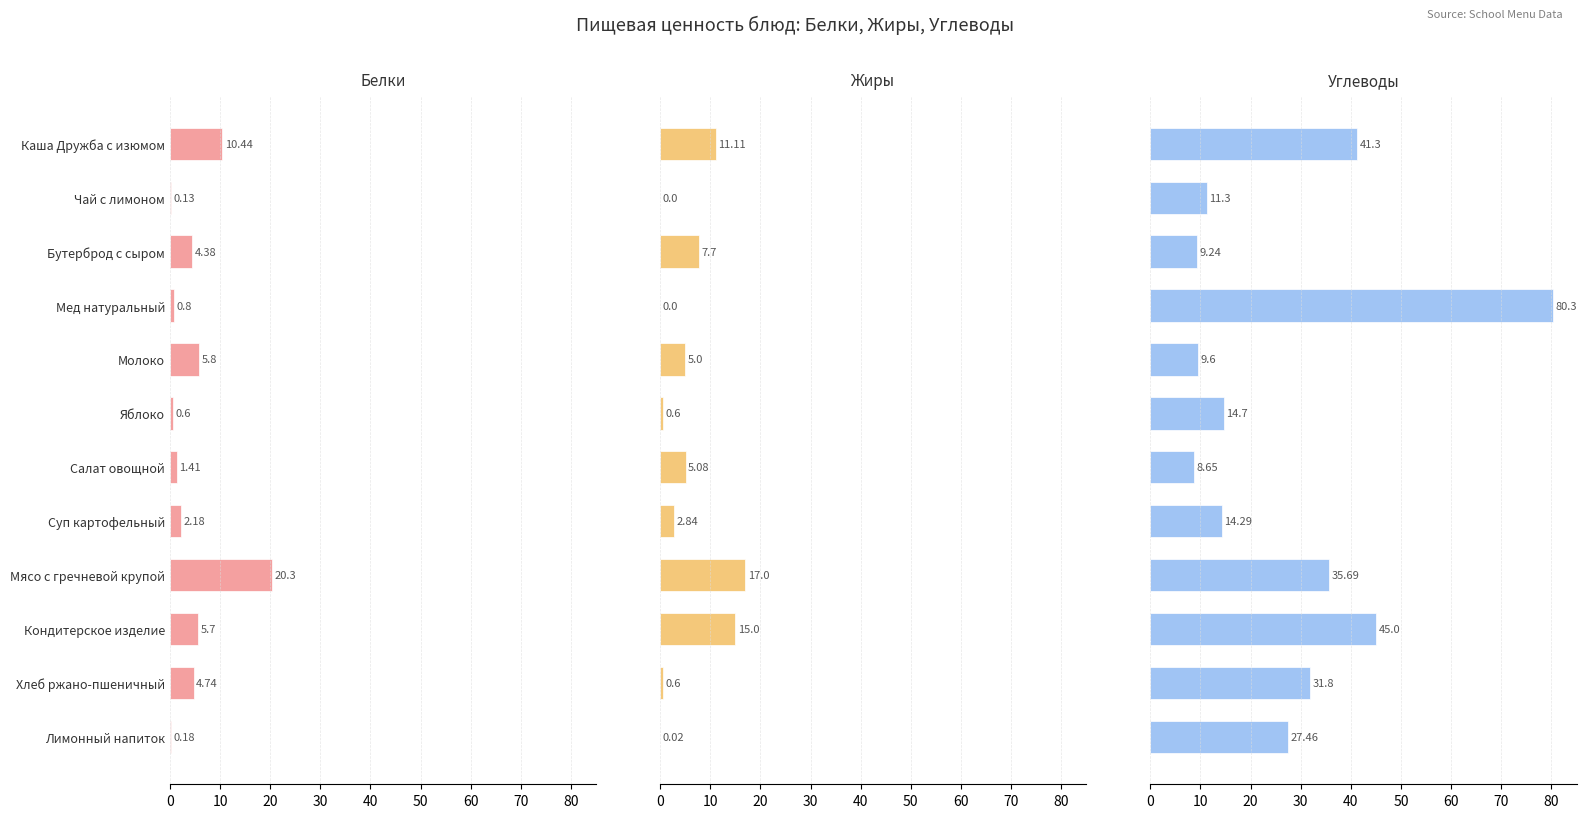

What is the average value of the Жиры series?

5.4